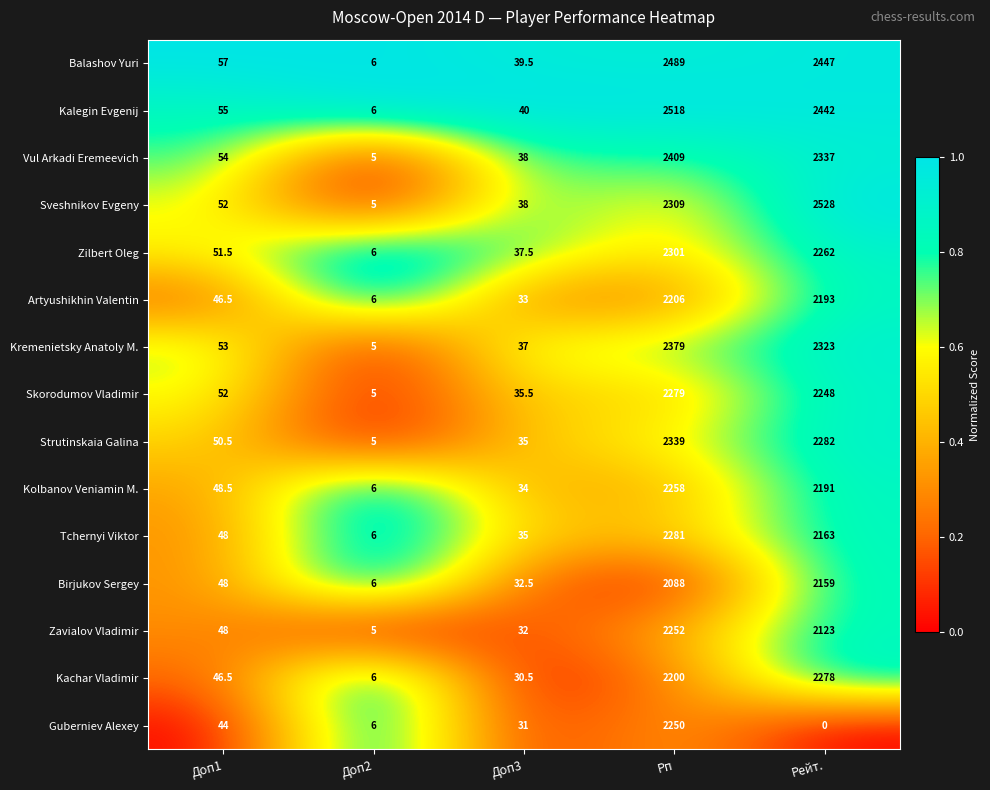

The value of Vul Arkadi Eremeevich at Доп3 is 25.9. True or false?

False